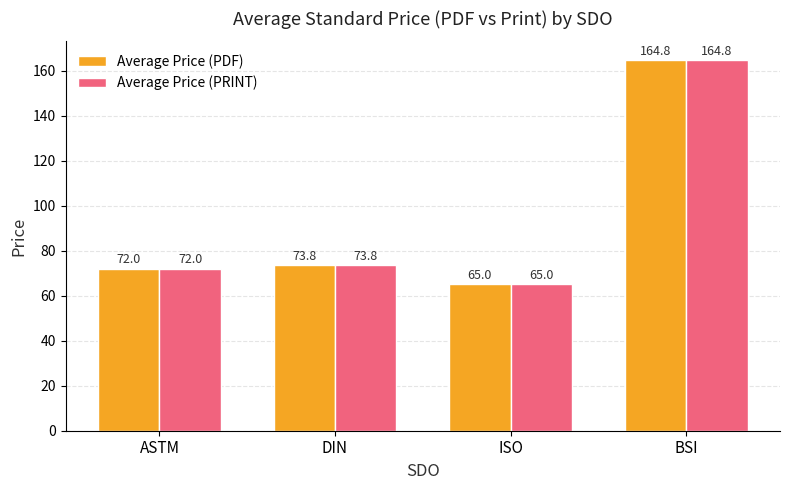

At how many categories does at least one series exceed 164?

1